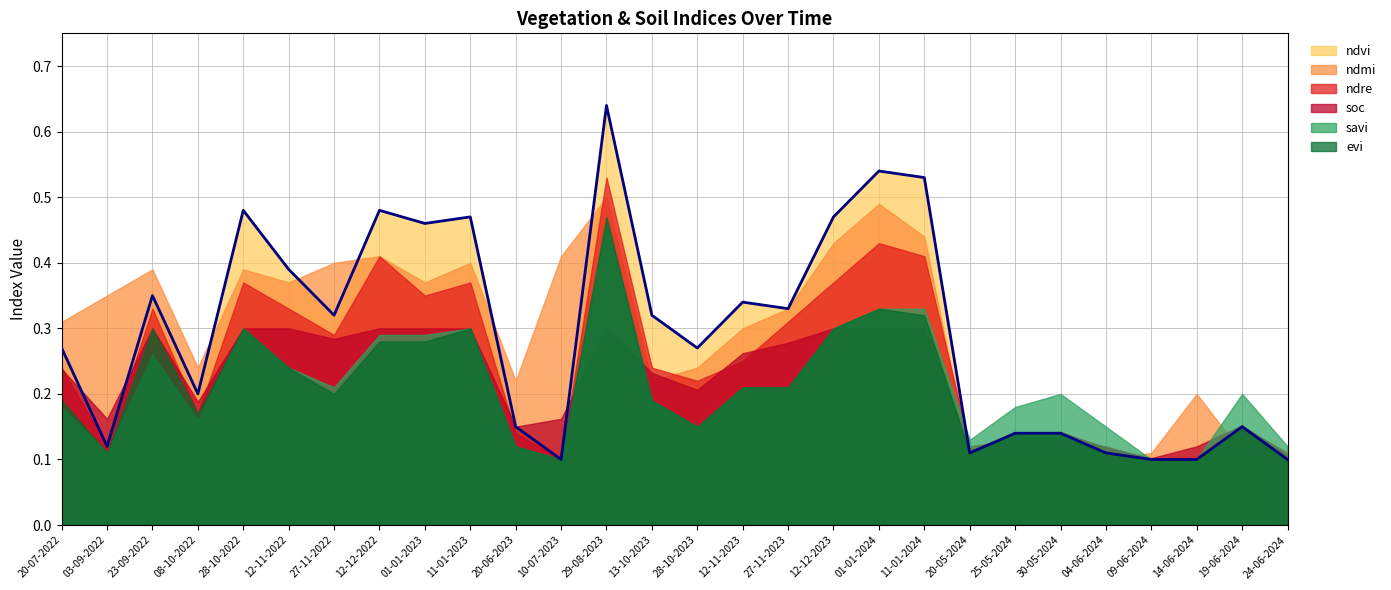

What is the difference between the maximum and minimum values in the soc series?

0.2